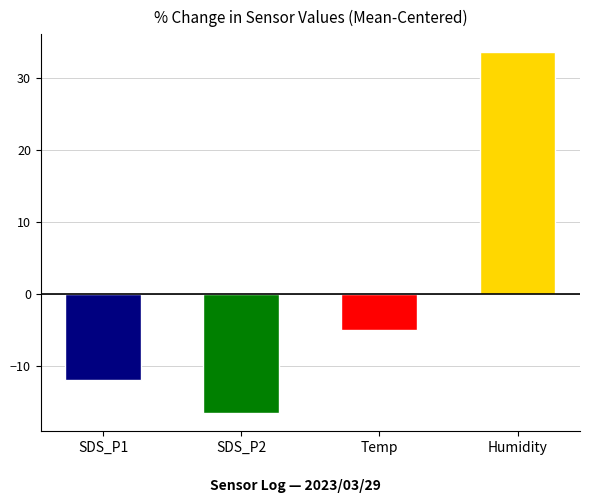

Rank the categories by value from highest to lowest.

Humidity, Temp, SDS_P1, SDS_P2